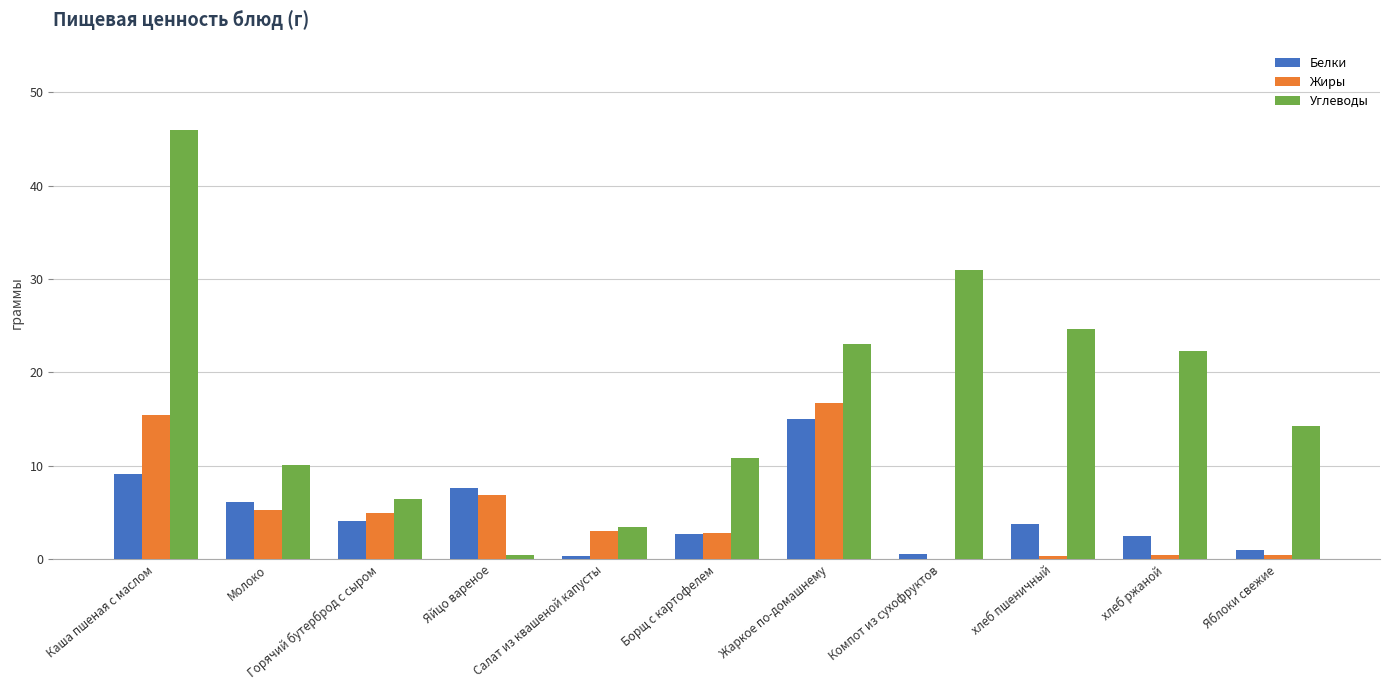

Read the Углеводы value at Жаркое по-домашнему.

23.0